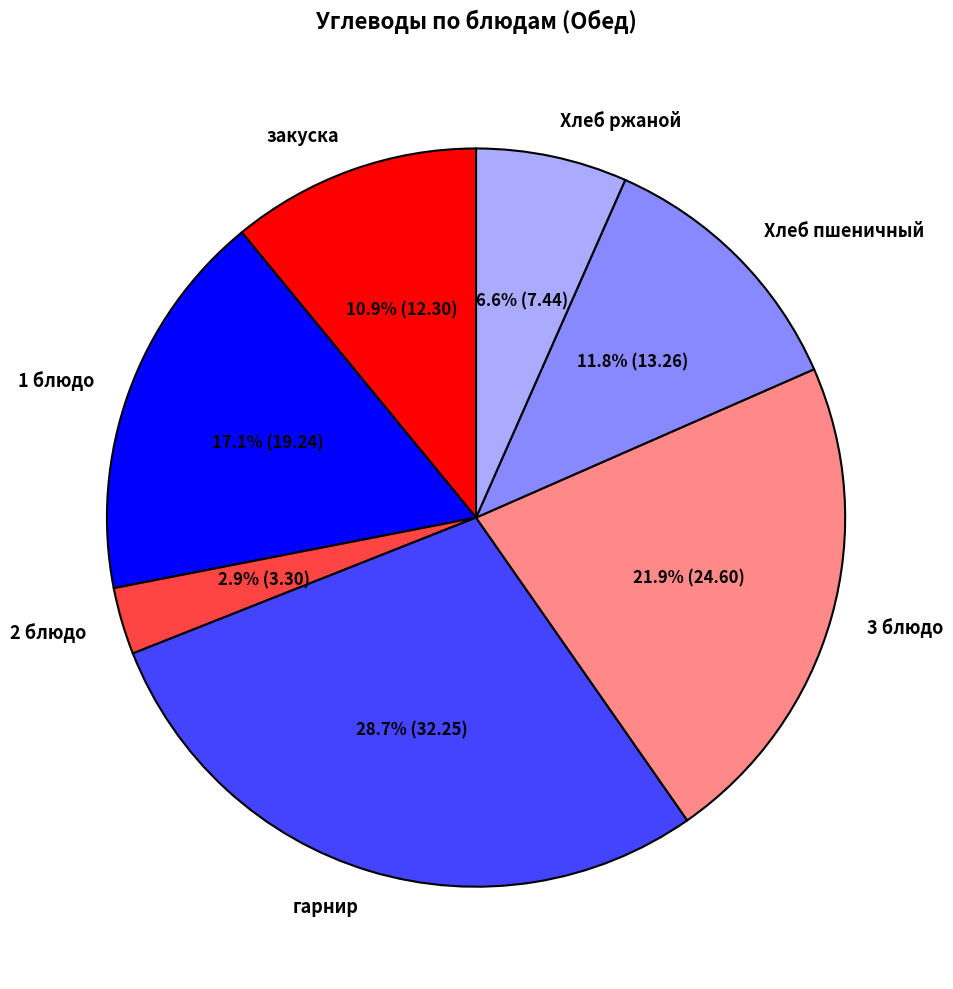

To the nearest percent, what is the difference between the закуска and гарнир slice percentages?

18%